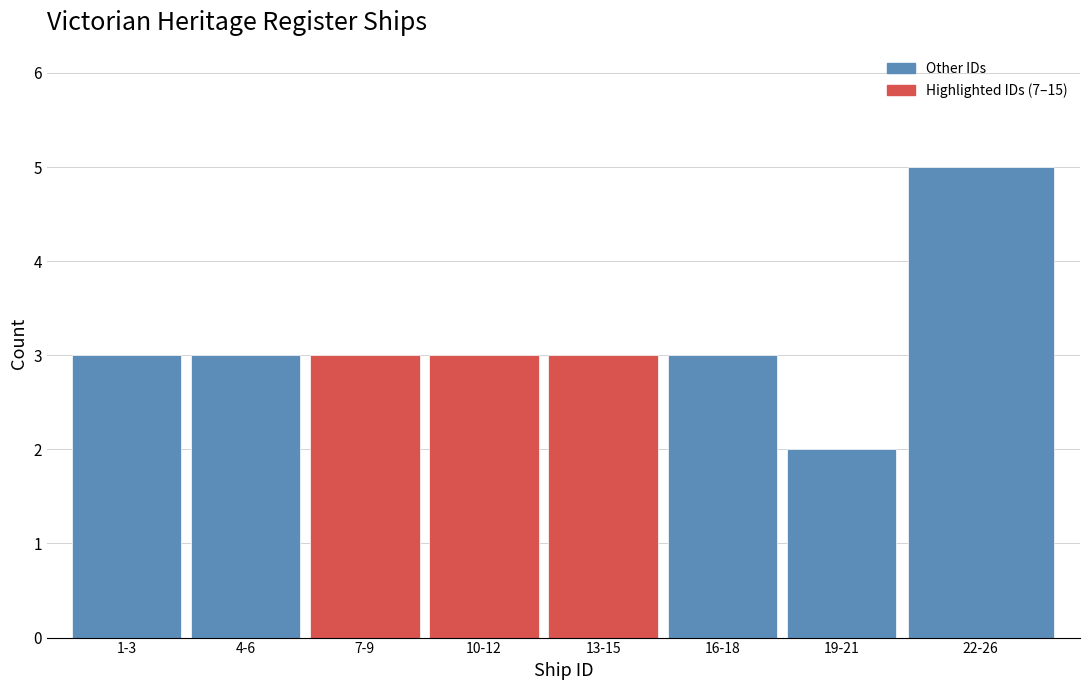

Reading right to left, what are all the values shown in this chart?

22-26=5	19-21=2	16-18=3	13-15=3	10-12=3	7-9=3	4-6=3	1-3=3